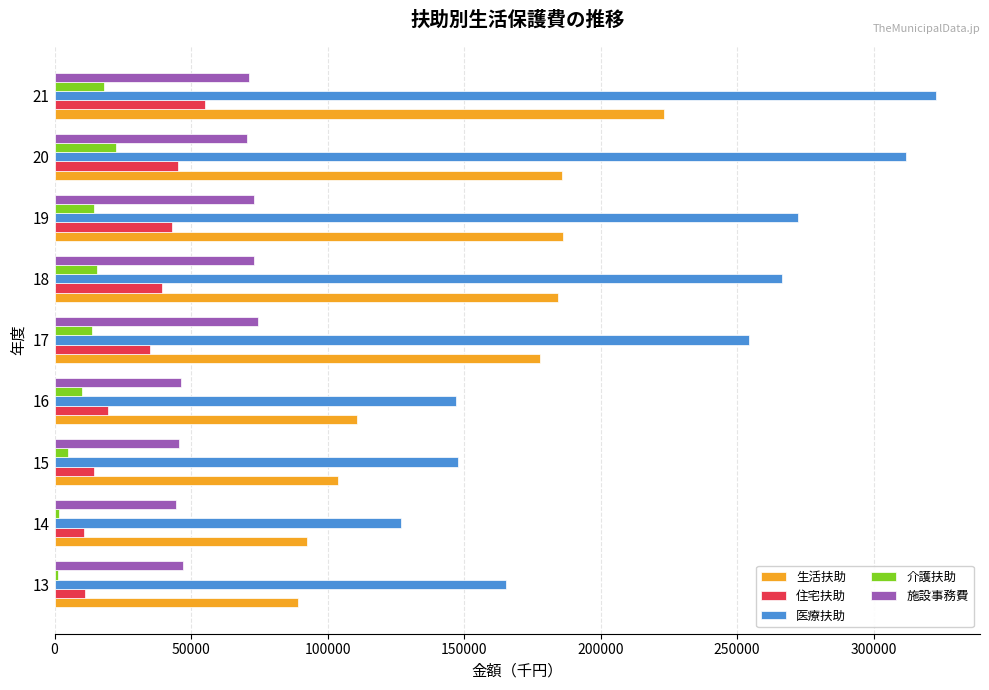

What are all the series names shown in the legend?

生活扶助, 住宅扶助, 医療扶助, 介護扶助, 施設事務費